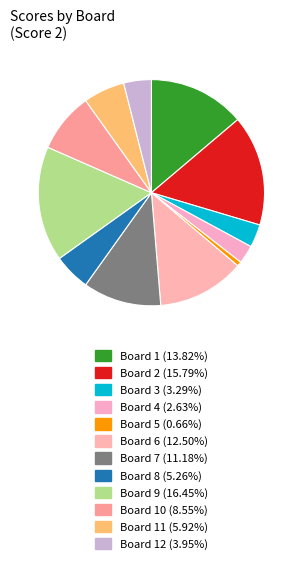

Rank the categories by value from highest to lowest.

9, 2, 1, 6, 7, 10, 11, 8, 12, 3, 4, 5